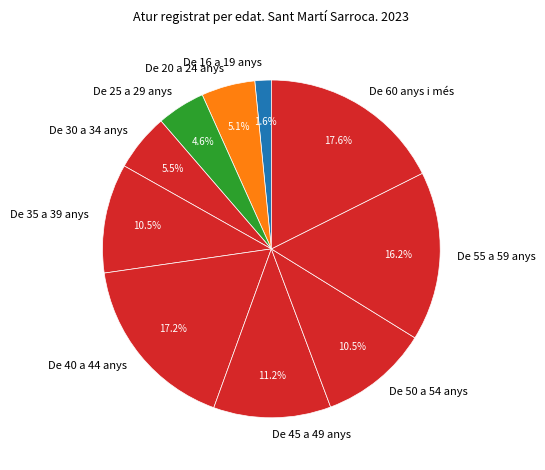

Which category has the smallest portion of the pie?

De 16 a 19 anys